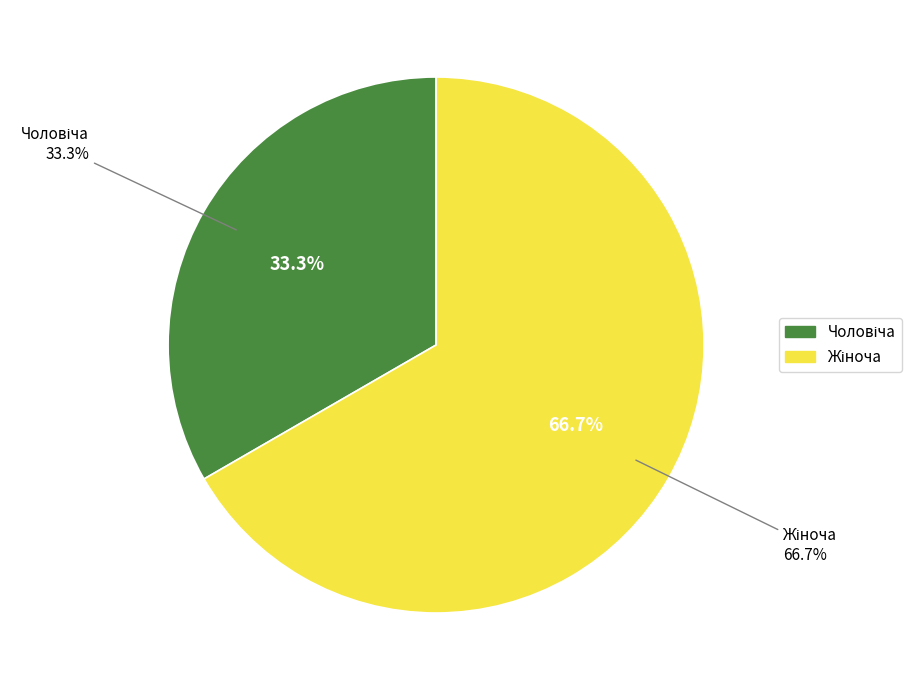

Does Чоловіча account for over 50% of the chart?

No